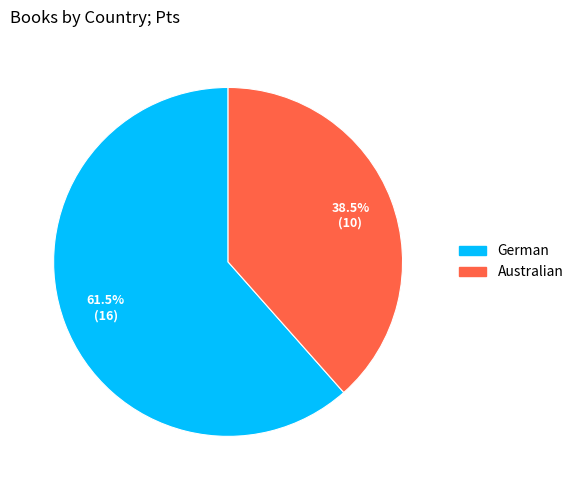

Count the number of slices in the pie.

2